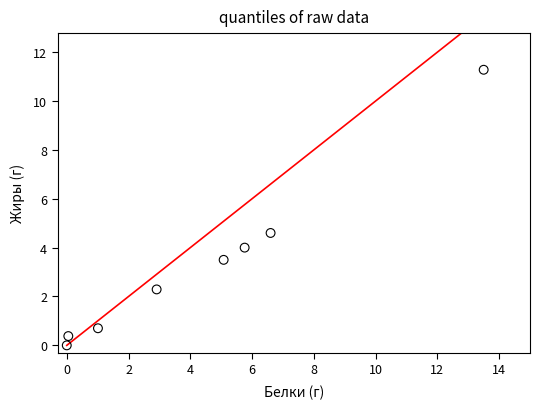

What is the range of X values (max minus min)?

13.5